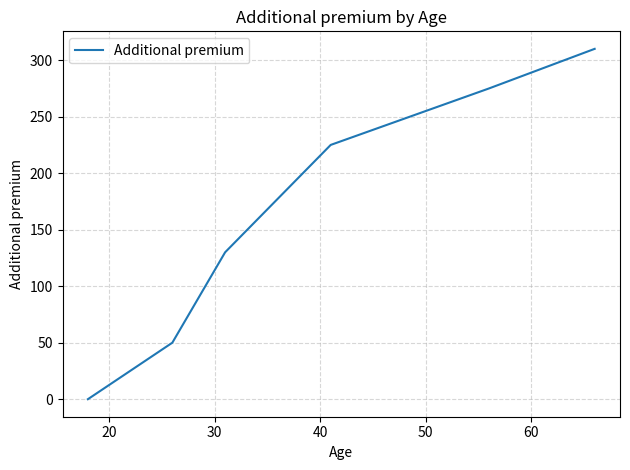

What is the difference between the second highest and second lowest values?

225